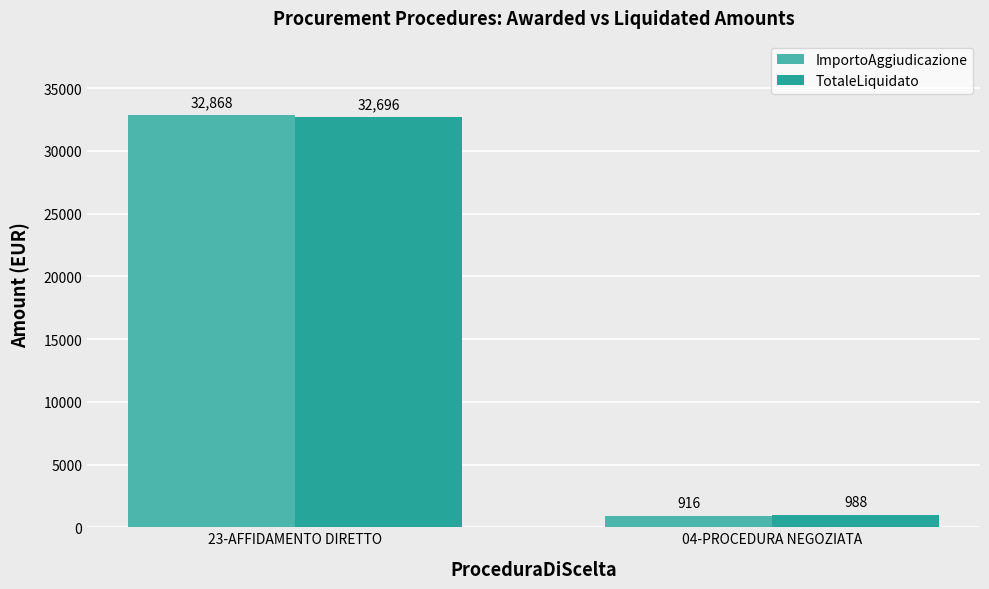

Which category has the lowest value in the TotaleLiquidato series?

04-PROCEDURA NEGOZIATA